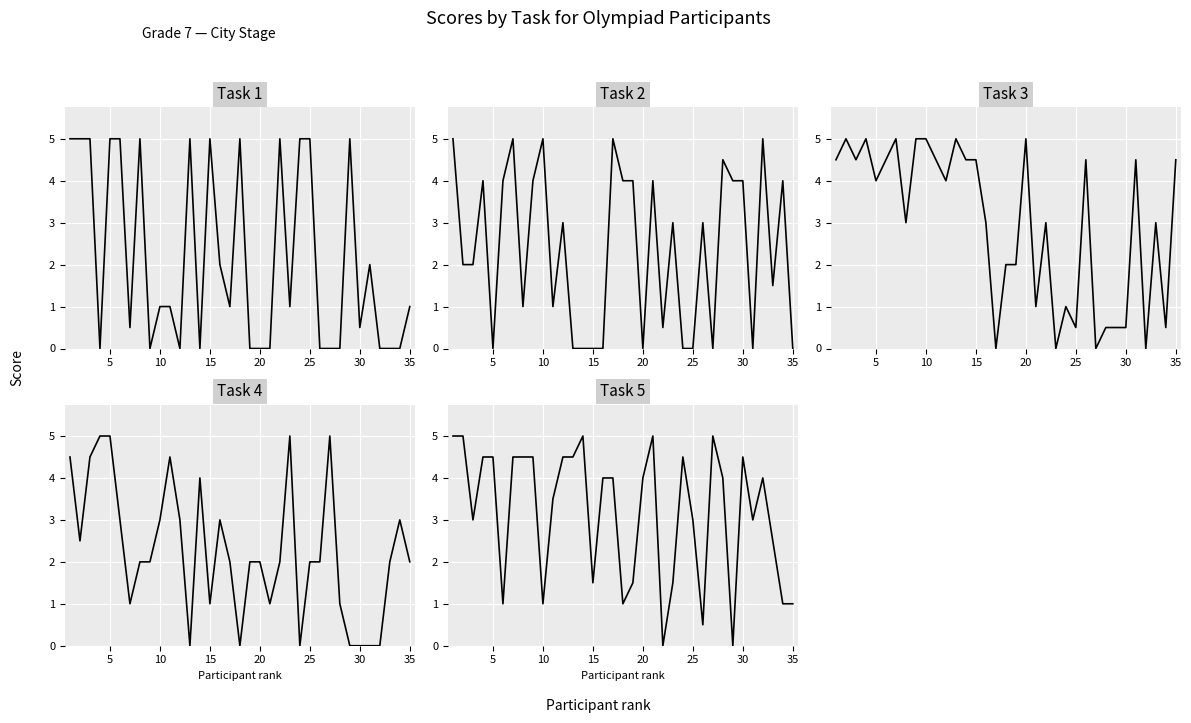

Which series has the largest total across all categories?

Task 5